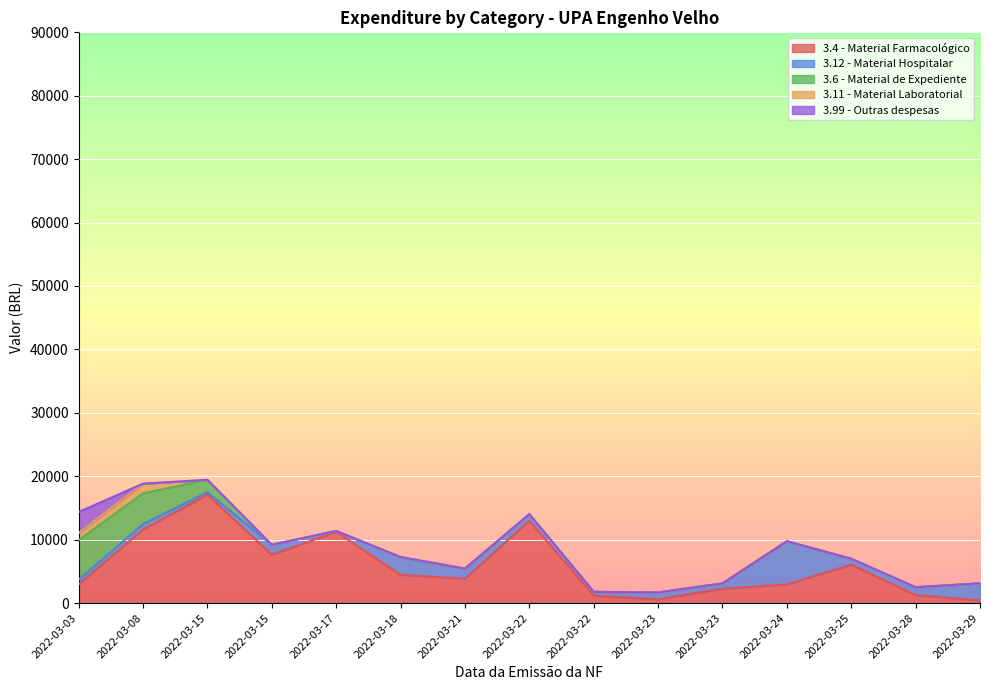

At how many categories does at least one series exceed 15427?

1